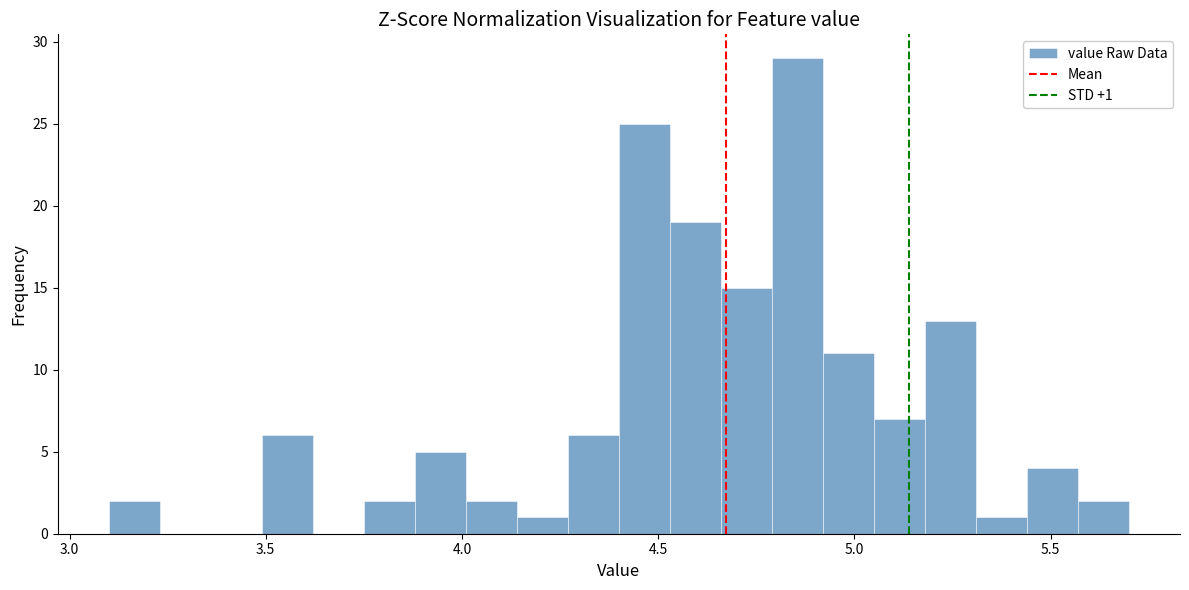

Read against the x-axis, roughly where is the centre of the tallest bar?

4.85